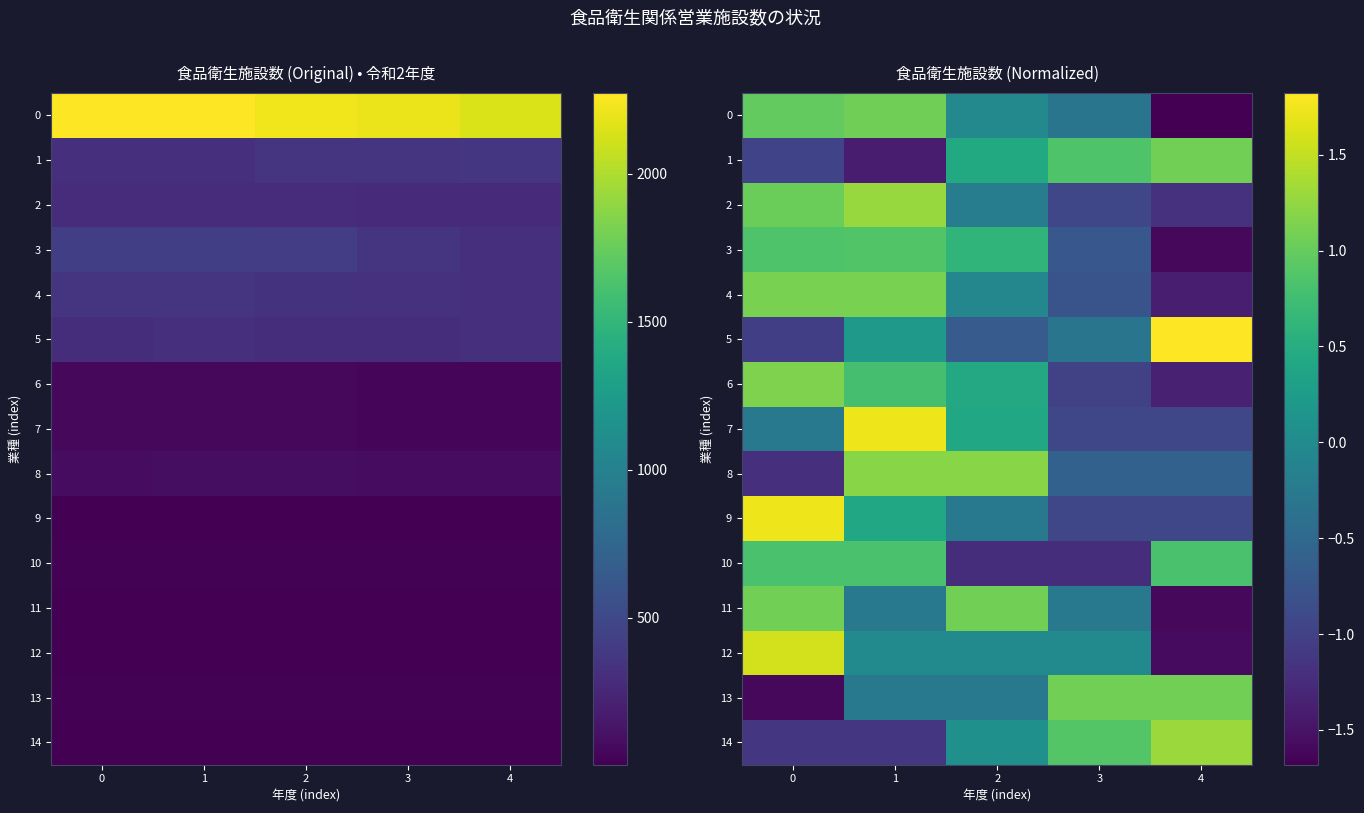

The value of 7 at 0 is -0.3. True or false?

True